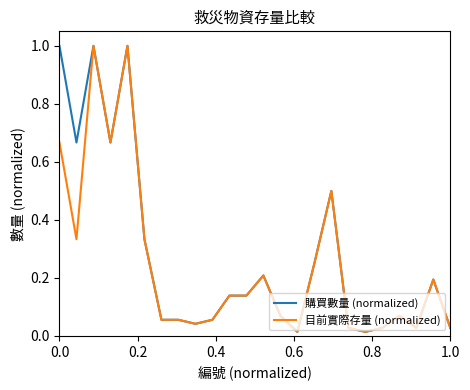

What is the maximum value for 目前實際存量 (normalized)?

1.0